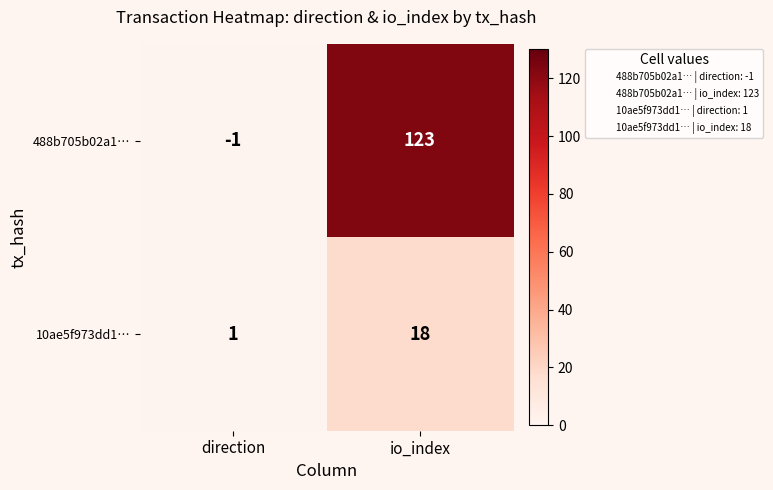

At direction, list the series in order from largest to smallest.

10ae5f973dd1…, 488b705b02a1…